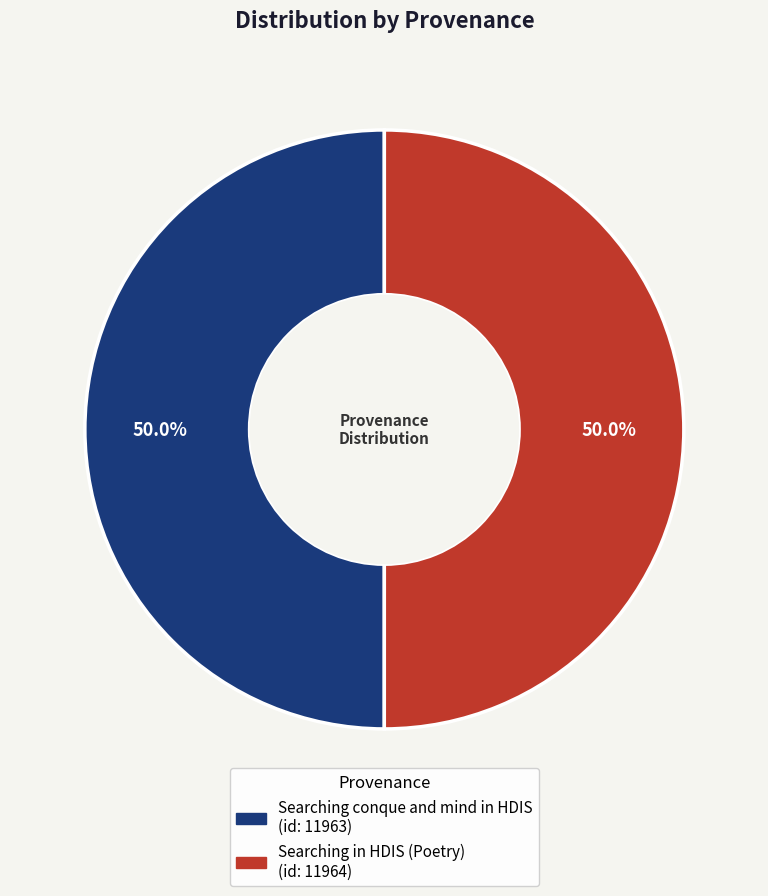

Combined, what portion of the pie is Searching conque and mind in HDIS and Searching in HDIS (Poetry)?

100.0%